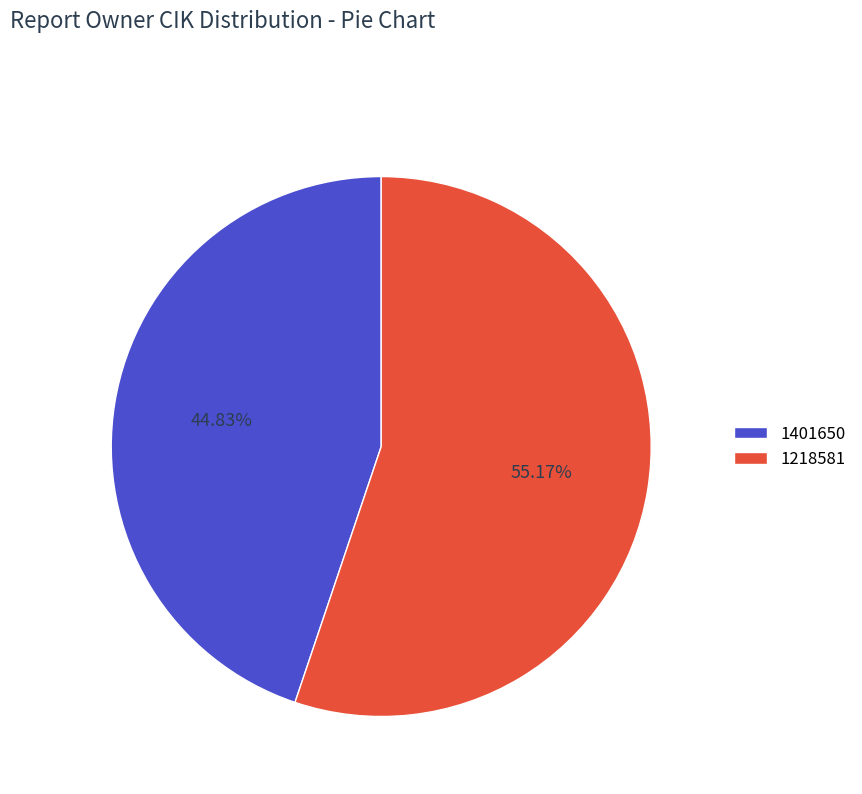

Rank the categories by value from highest to lowest.

1218581, 1401650